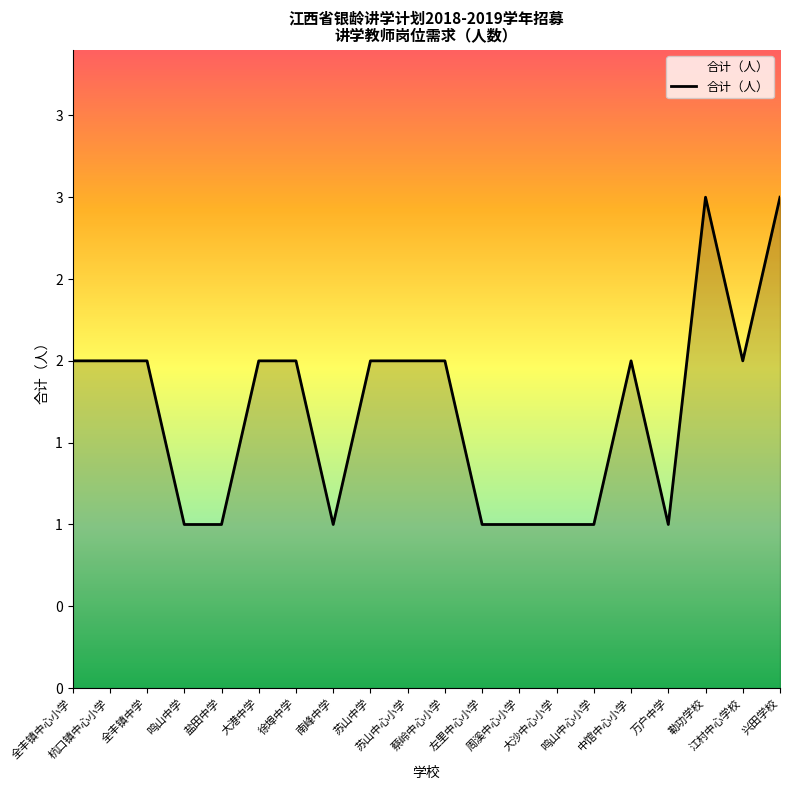

Is this an area chart (filled region under the line)?

Yes